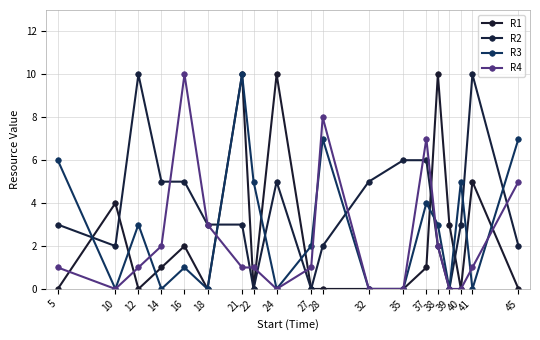

How many interior local valleys does the R1 series have?

4